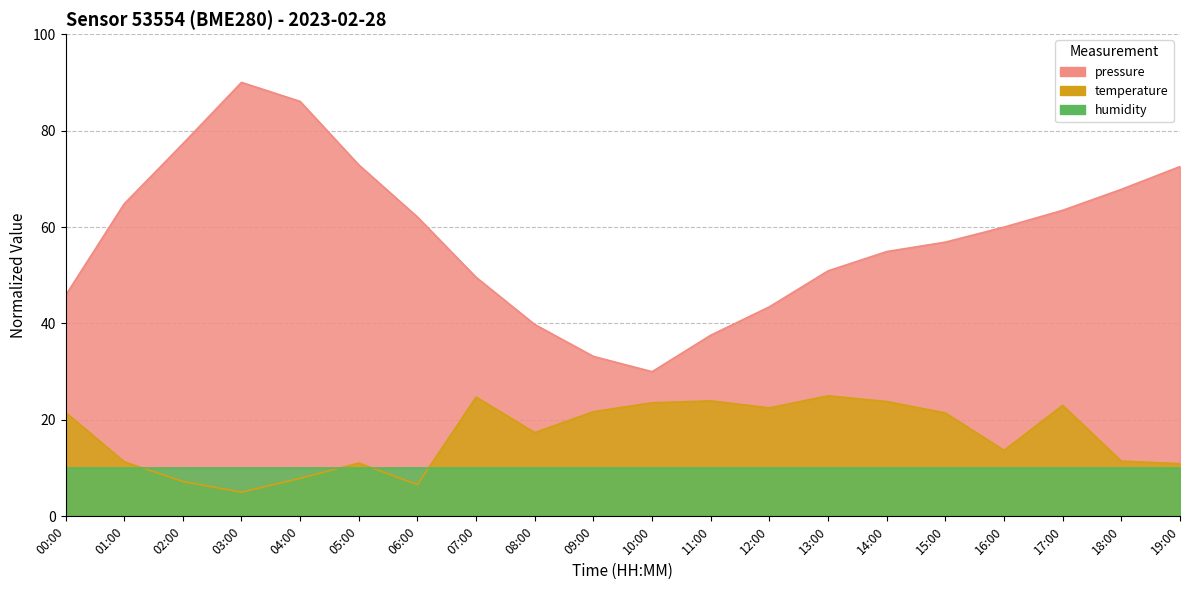

What is the greatest value displayed?

90.0